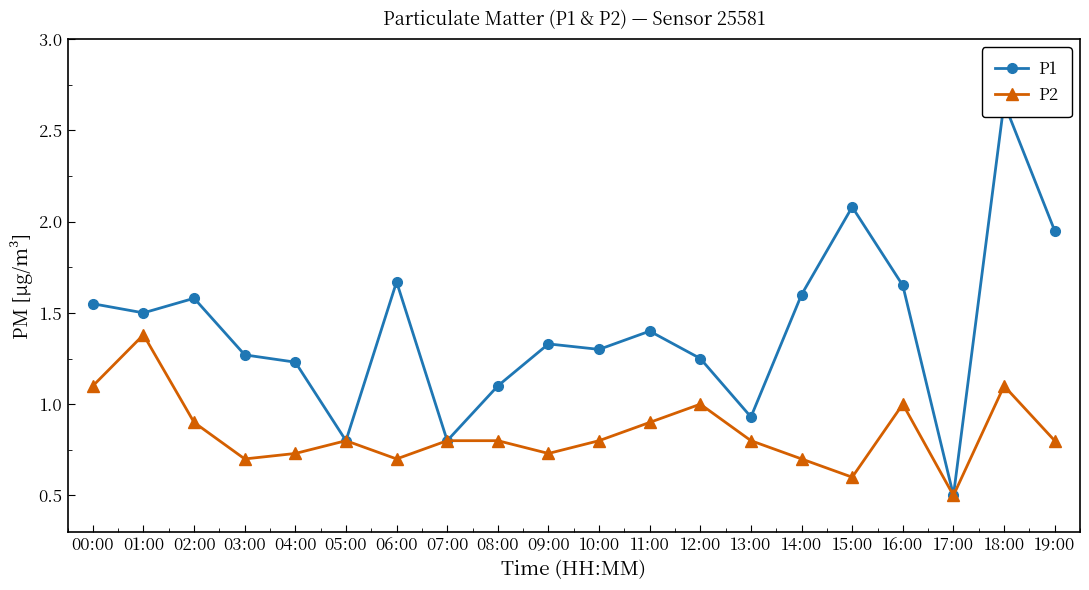

Reading left to right, what are all the values shown in this chart?

P1: 00:00=1.6	01:00=1.5	02:00=1.6	03:00=1.3	04:00=1.2	05:00=0.8	06:00=1.7	07:00=0.8	08:00=1.1	09:00=1.3	10:00=1.3	11:00=1.4	12:00=1.2	13:00=0.9	14:00=1.6	15:00=2.1	16:00=1.6	17:00=0.5	18:00=2.6	19:00=1.9
P2: 00:00=1.1	01:00=1.4	02:00=0.9	03:00=0.7	04:00=0.7	05:00=0.8	06:00=0.7	07:00=0.8	08:00=0.8	09:00=0.7	10:00=0.8	11:00=0.9	12:00=1.0	13:00=0.8	14:00=0.7	15:00=0.6	16:00=1.0	17:00=0.5	18:00=1.1	19:00=0.8